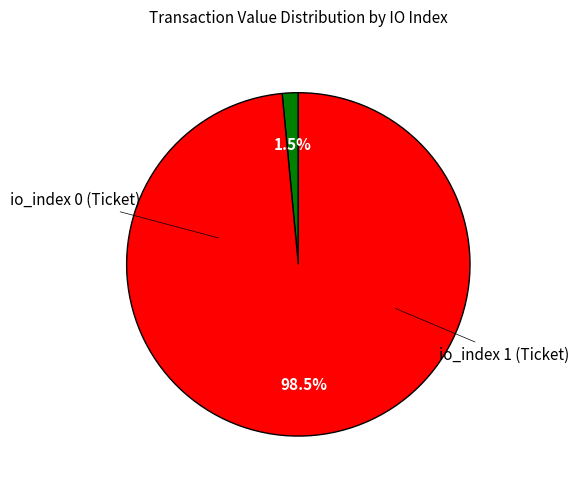

Is there any slice that represents more than half of the pie?

Yes